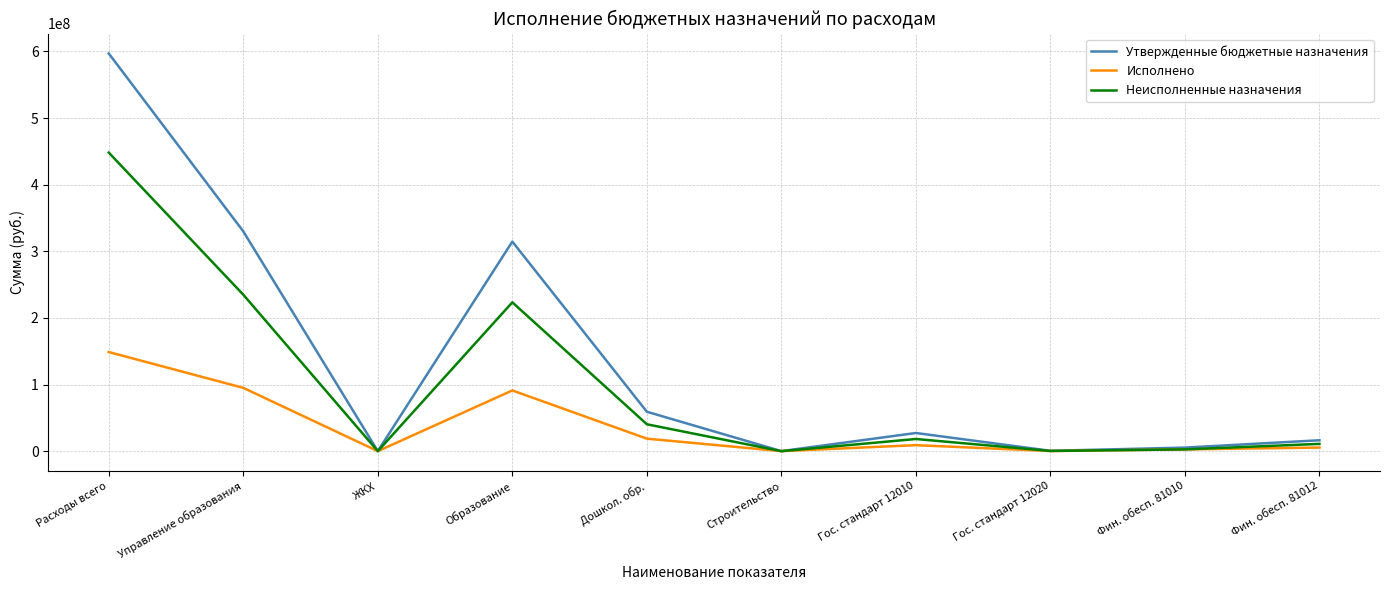

What is the approximate value of Исполнено at Расходы всего?

148780306.8